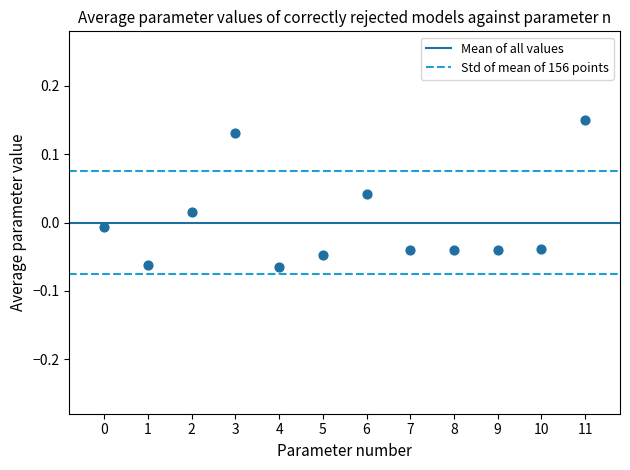

Count the number of points in this scatter plot.

12